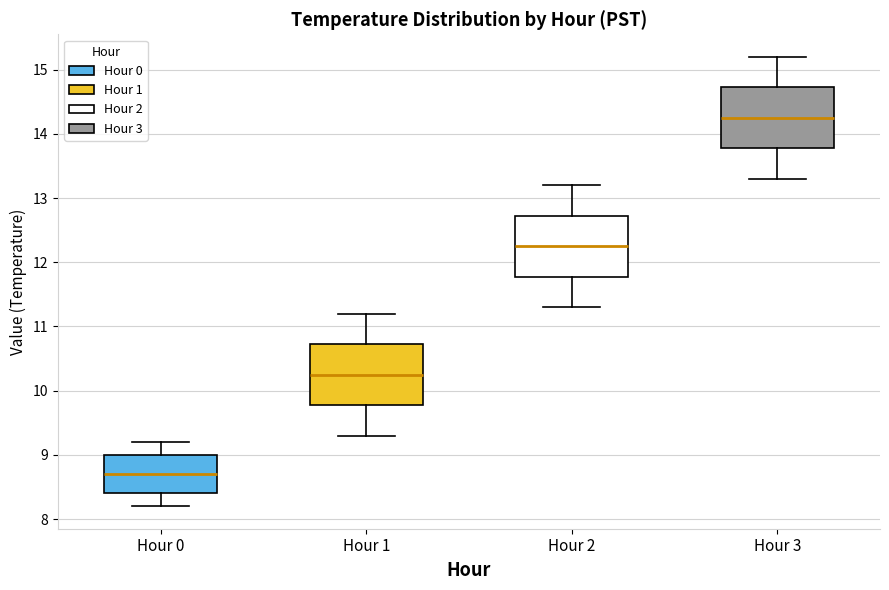

Which box has the highest median line?

Hour 3